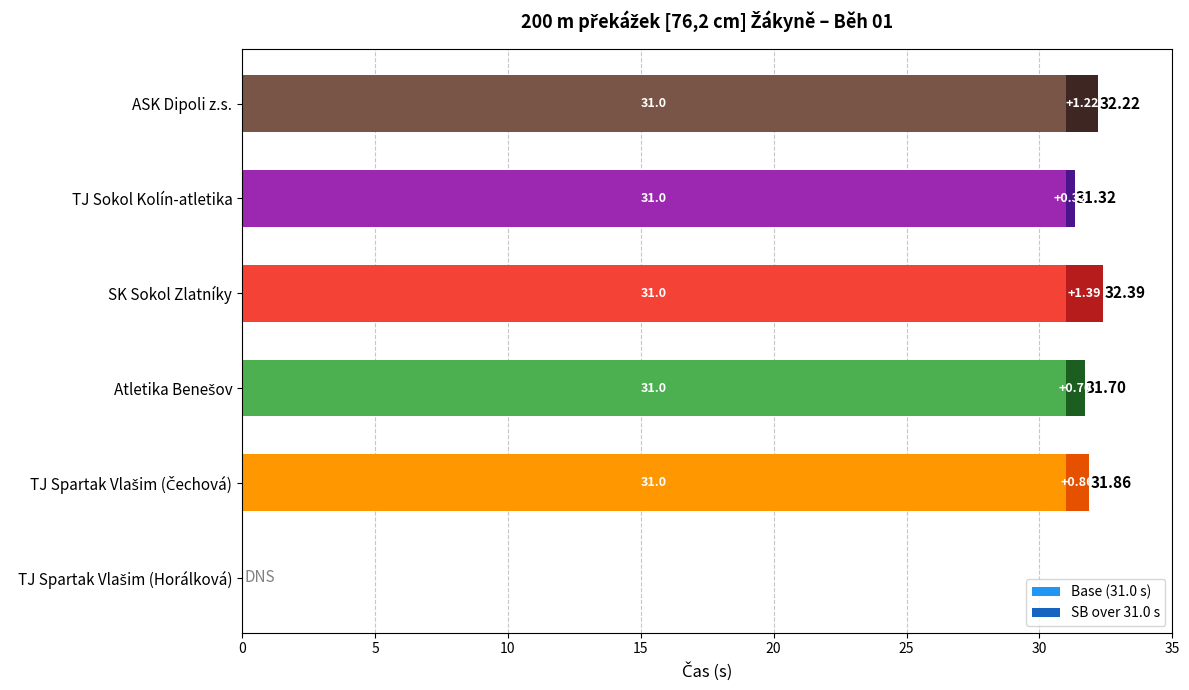

At which category is the sum across all series the highest?

SK Sokol Zlatníky